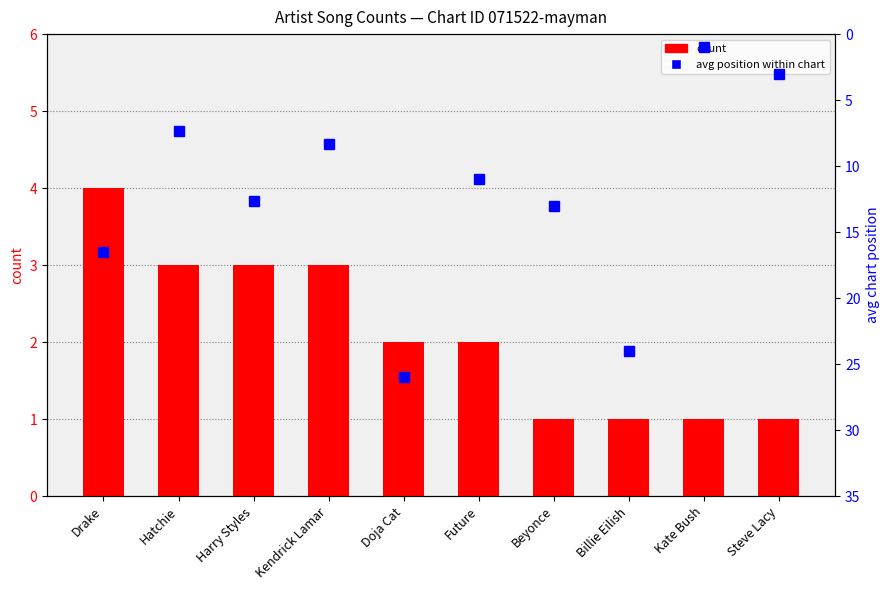

Is the value of count at Drake greater than the value of avg position (rank within chart) at Kendrick Lamar?

No